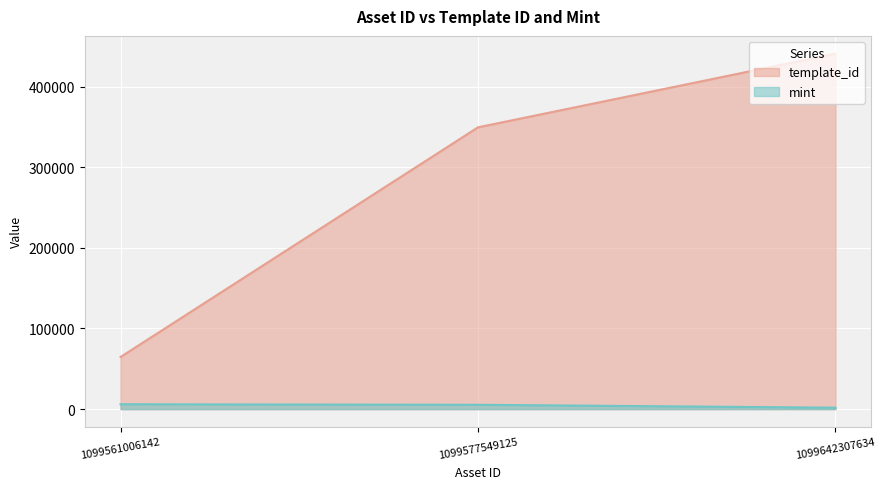

Which series changed the most between 1099561006142 and 1099577549125?

template_id